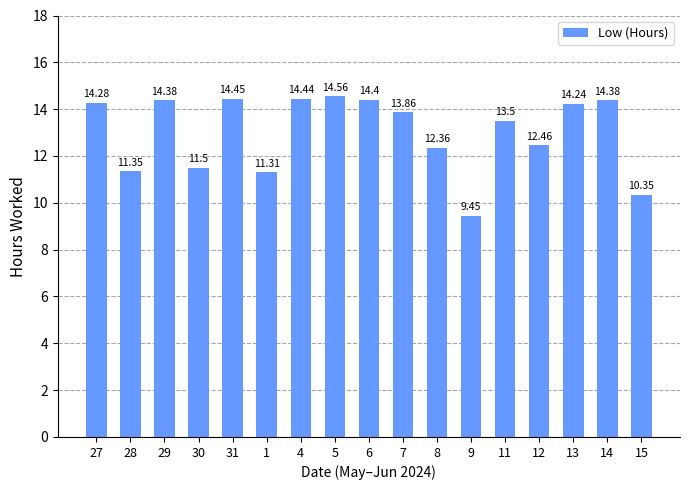

What value does the data have at 12?

12.5